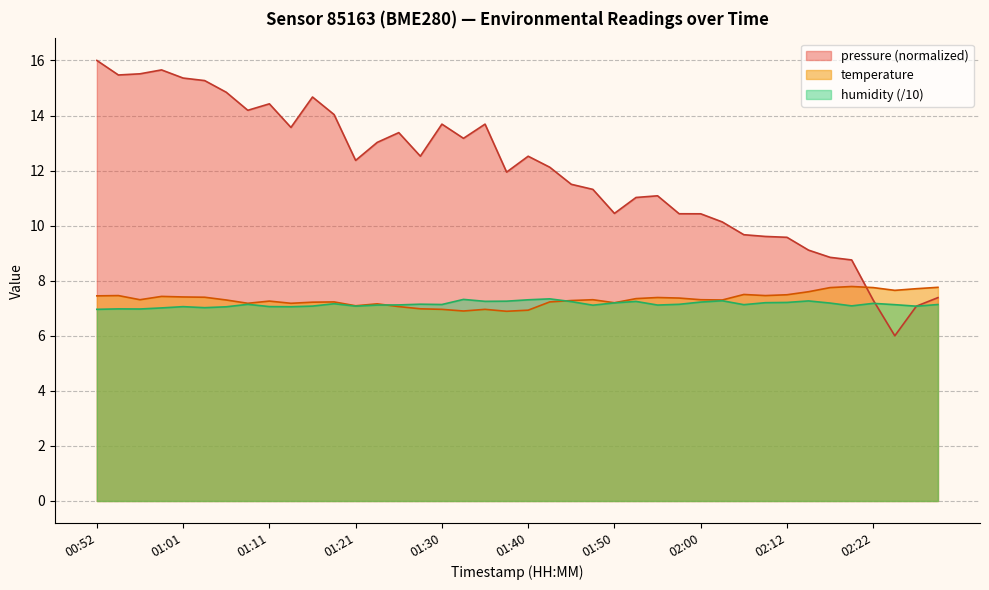

At which category does humidity reach its first local peak?

00:54